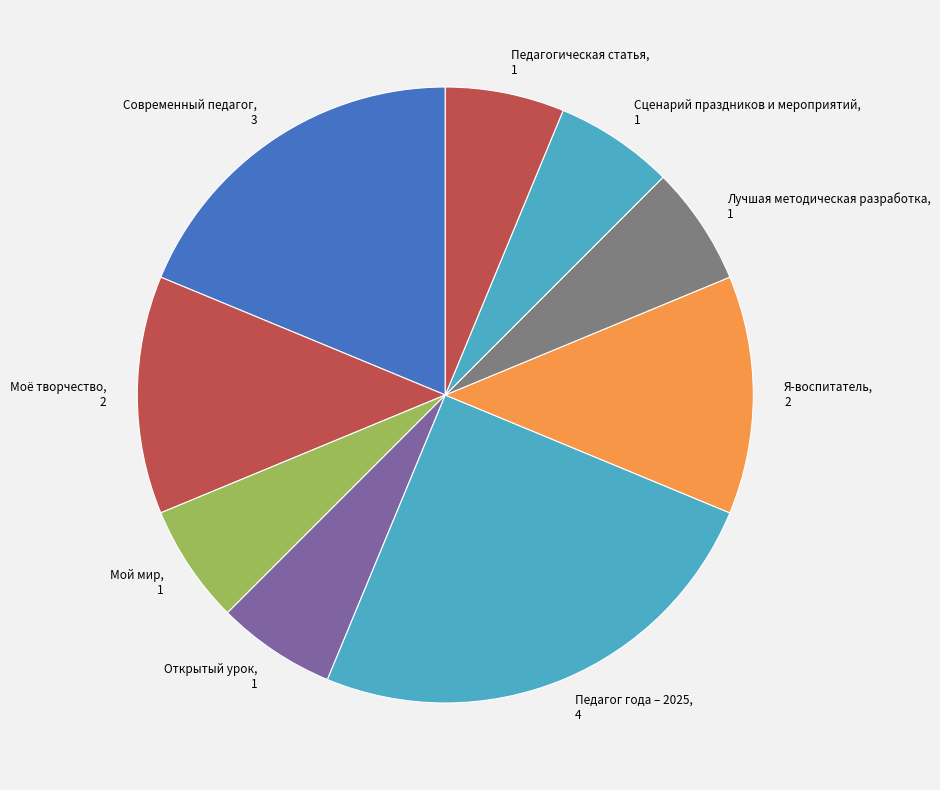

True or false: Сценарий праздников и мероприятий accounts for 6% of the total.

True